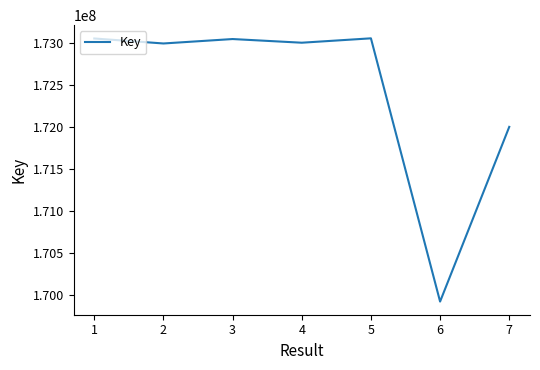

What is the ratio of the value at 4 to the value at 6?

1.0